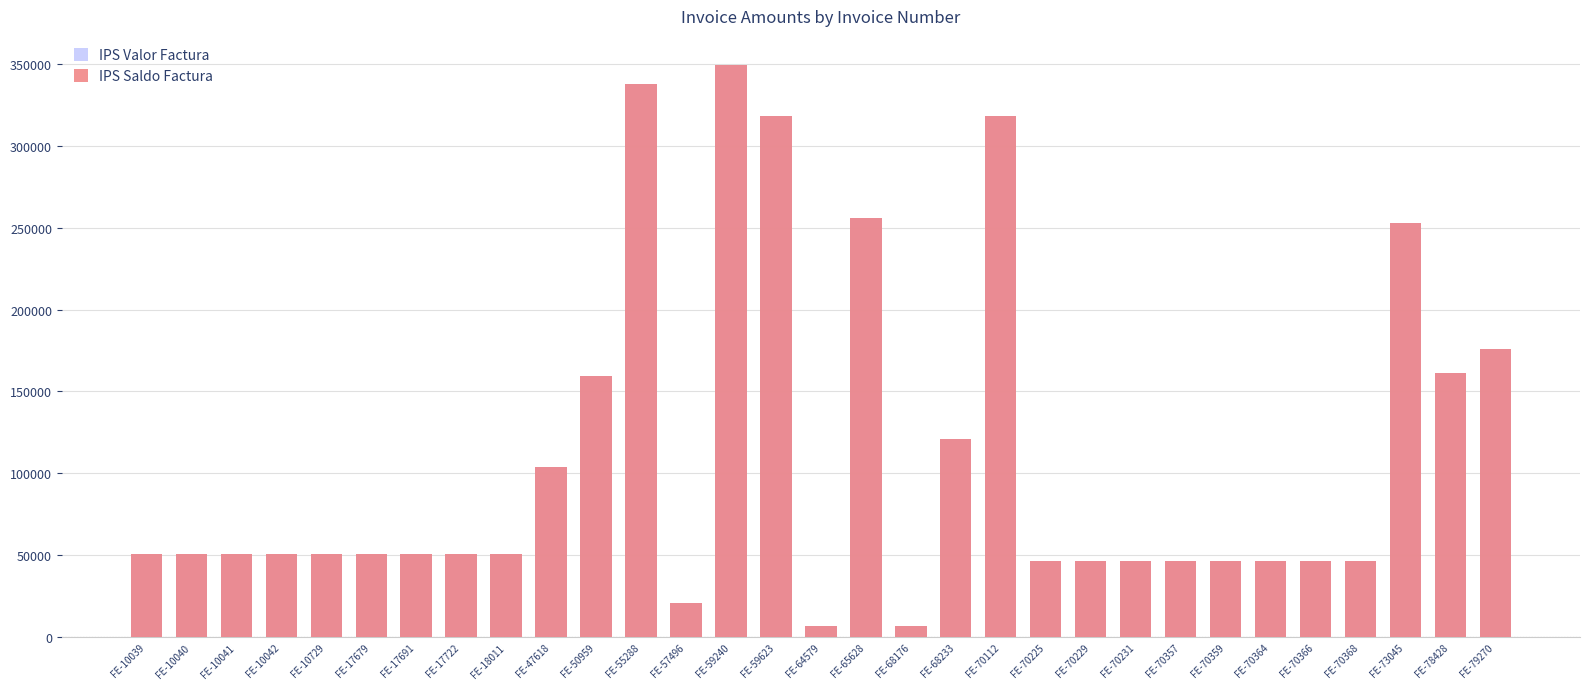

Which series has the largest total across all categories?

IPS Valor Factura